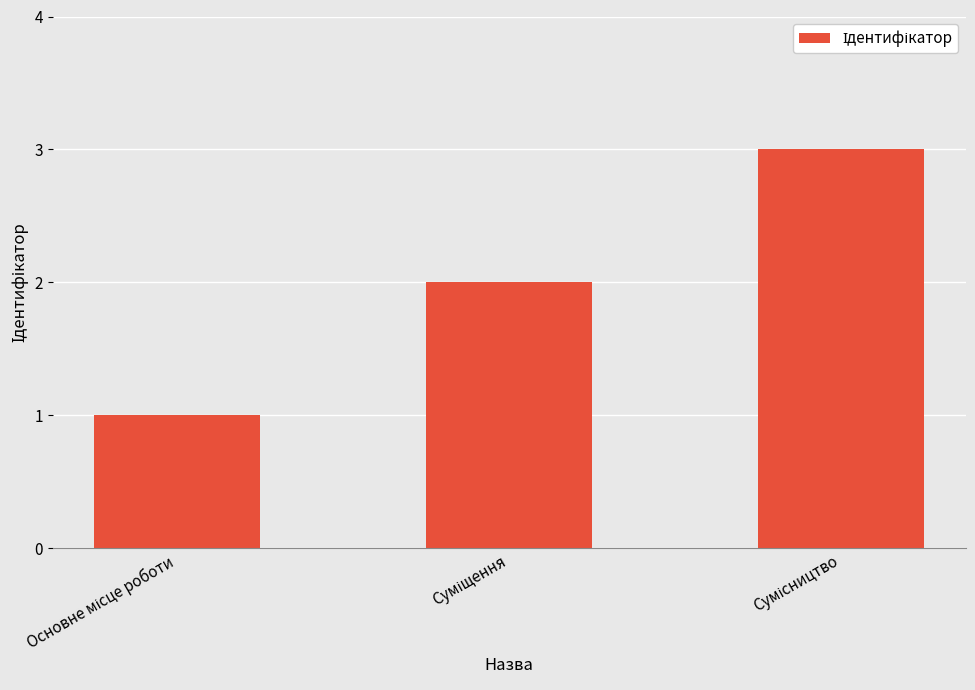

What is the maximum value shown in the chart?

3